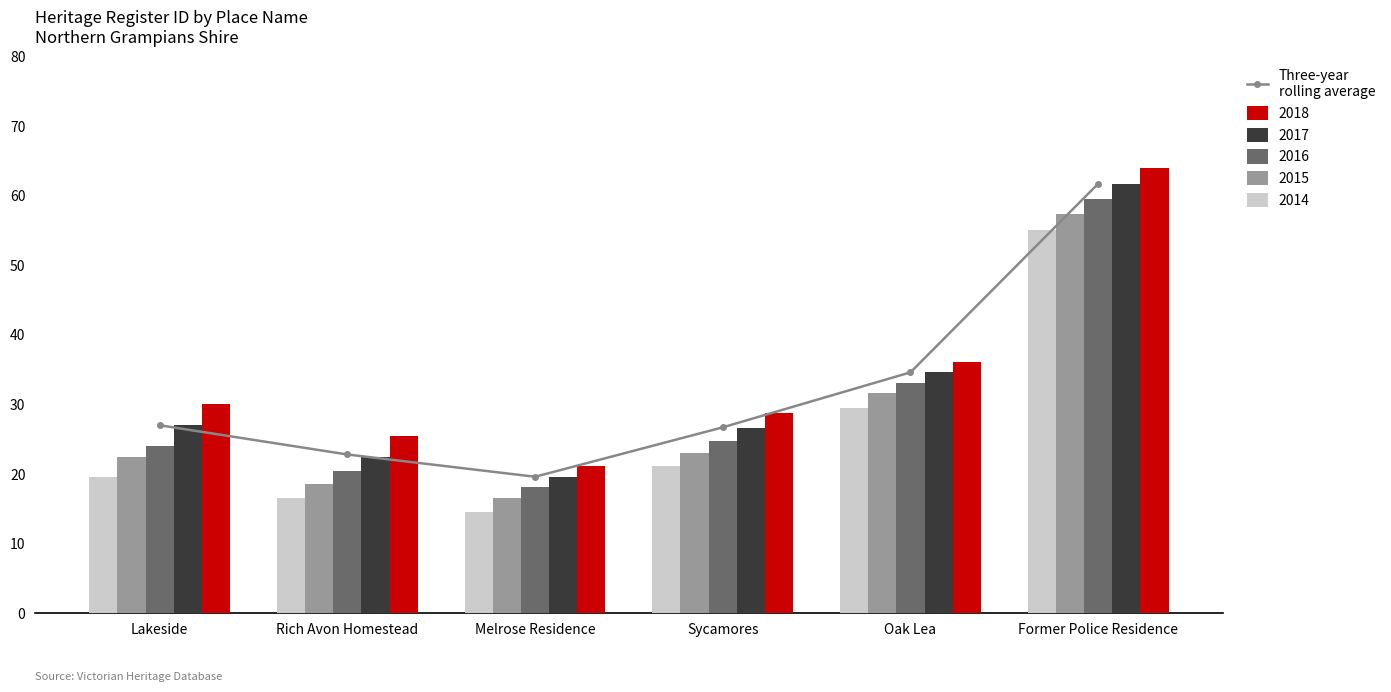

Where is the data nearest to the value 40?

Oak Lea